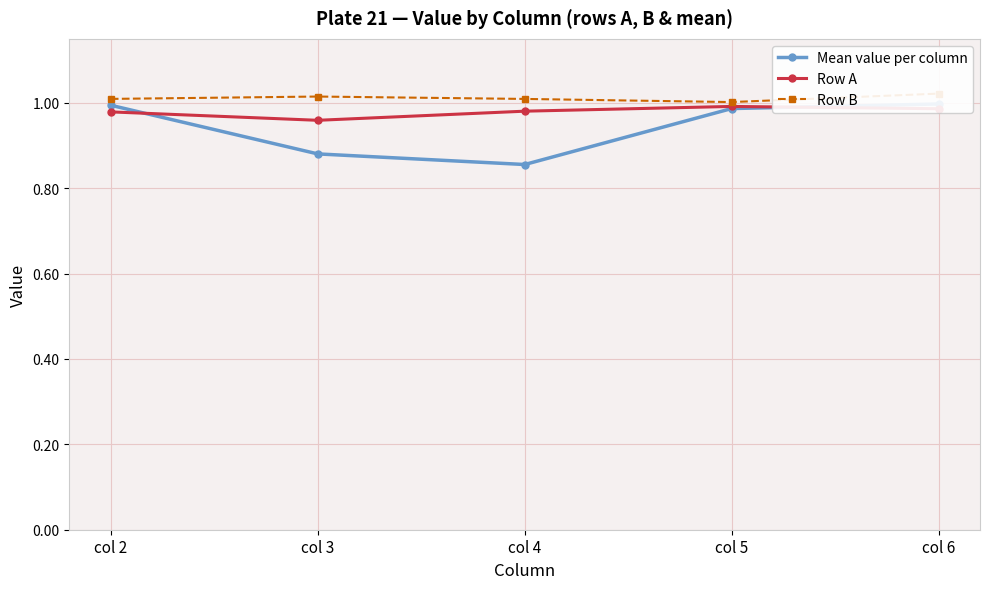

Which series has the largest range (max minus min)?

Mean value per column